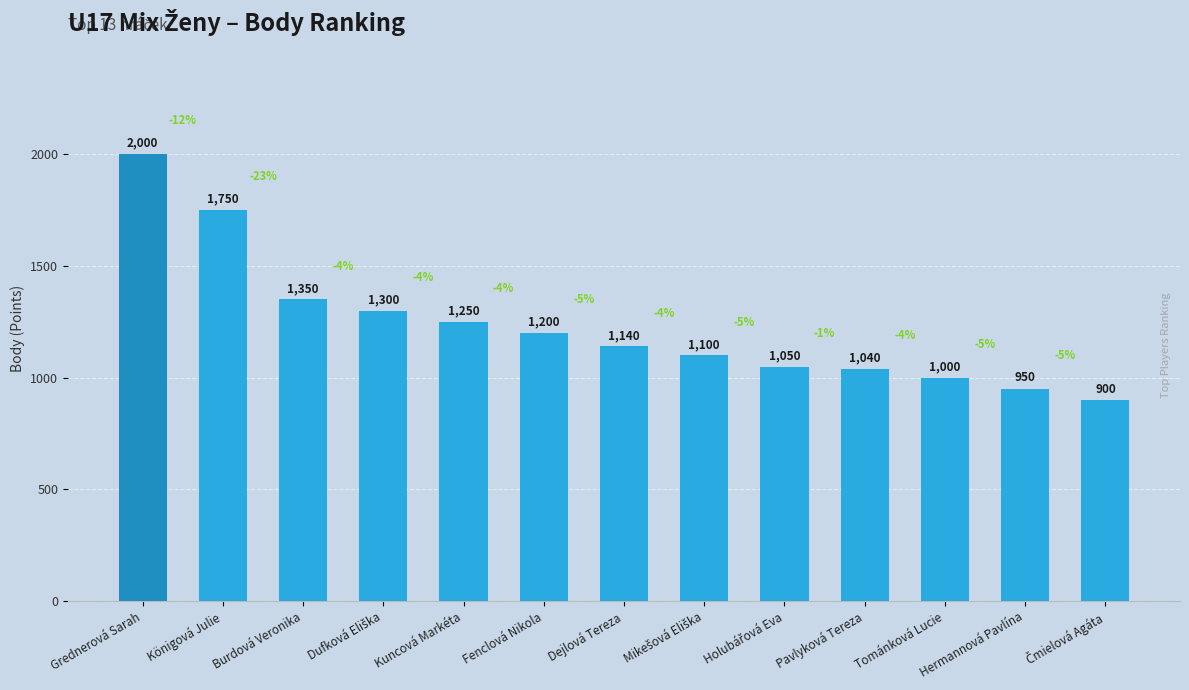

What is the greatest value displayed?

2000